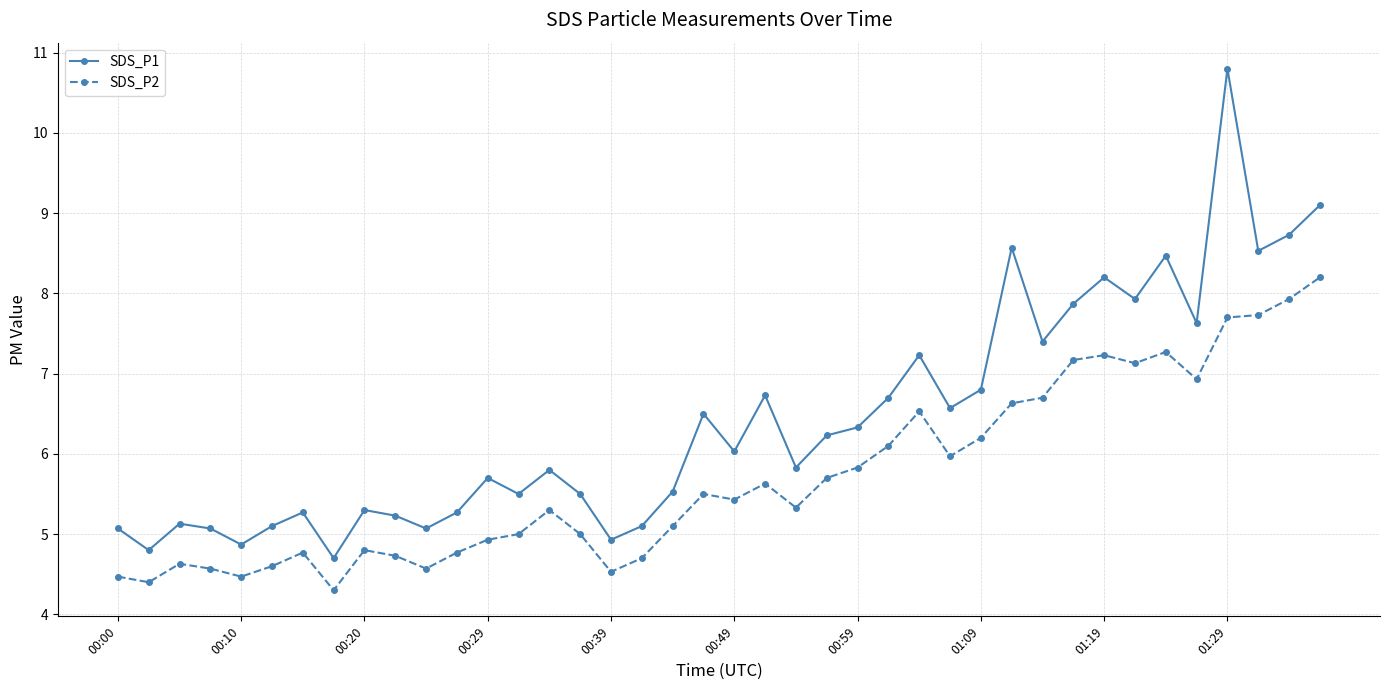

Is this an area chart (filled region under the line)?

No